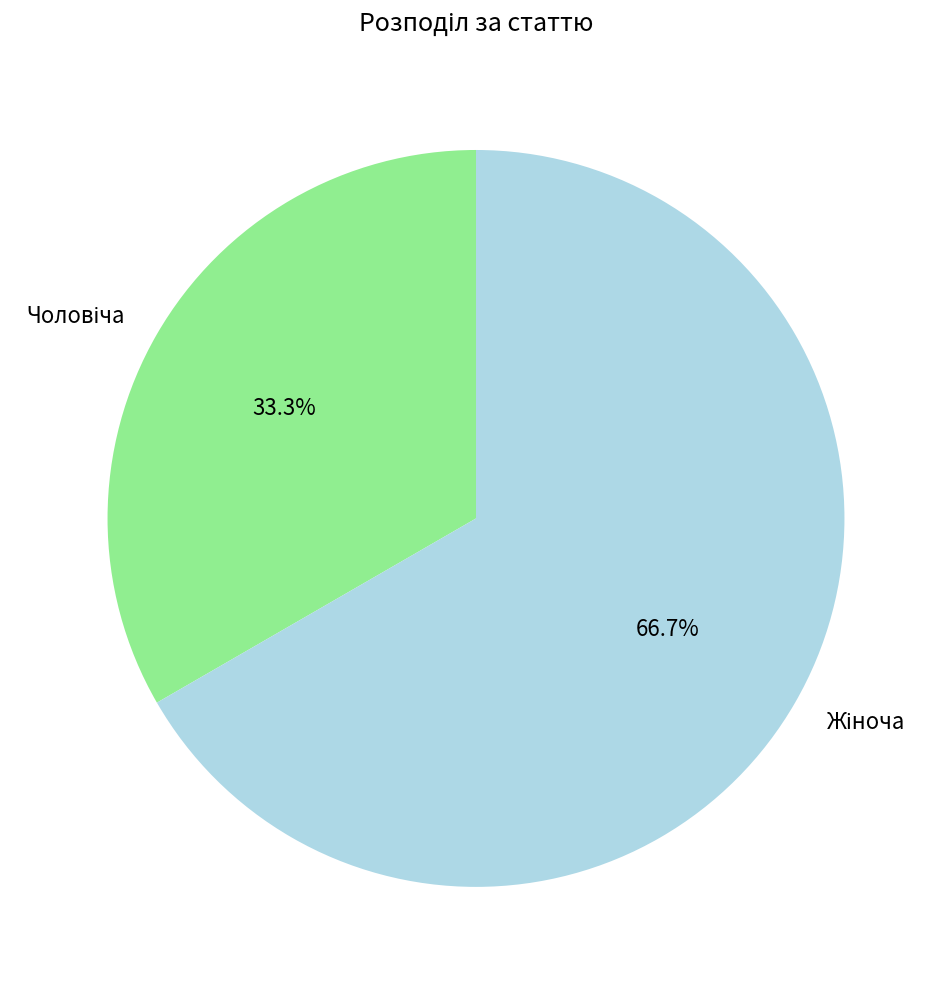

Is there a majority slice in this chart?

Yes